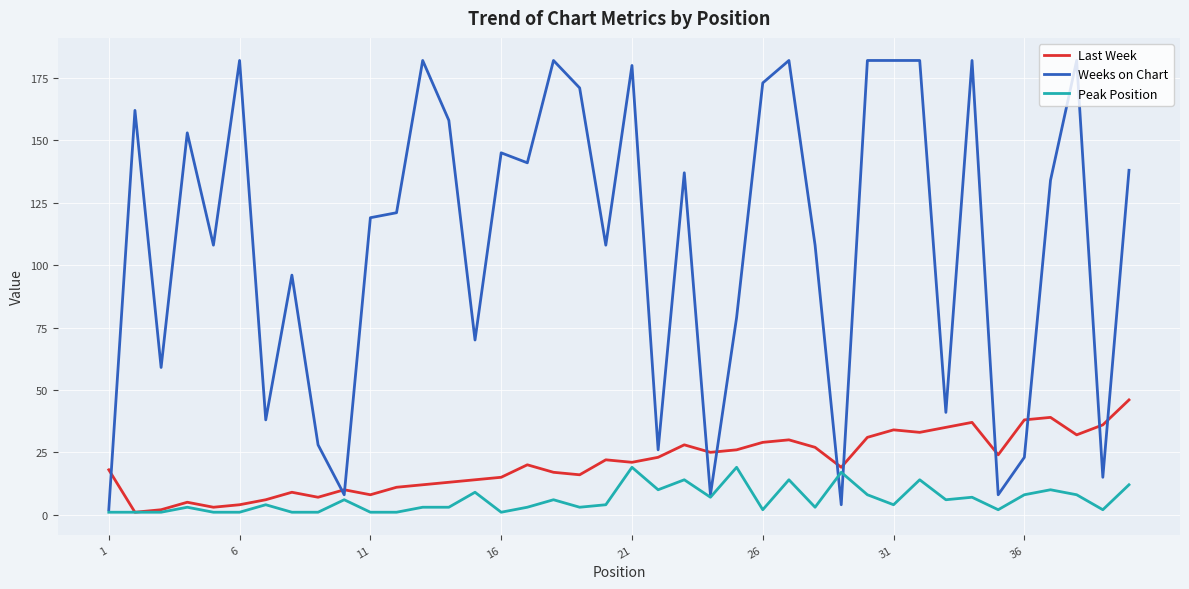

True or false: Weeks on Chart and Last Week intersect in this chart.

True